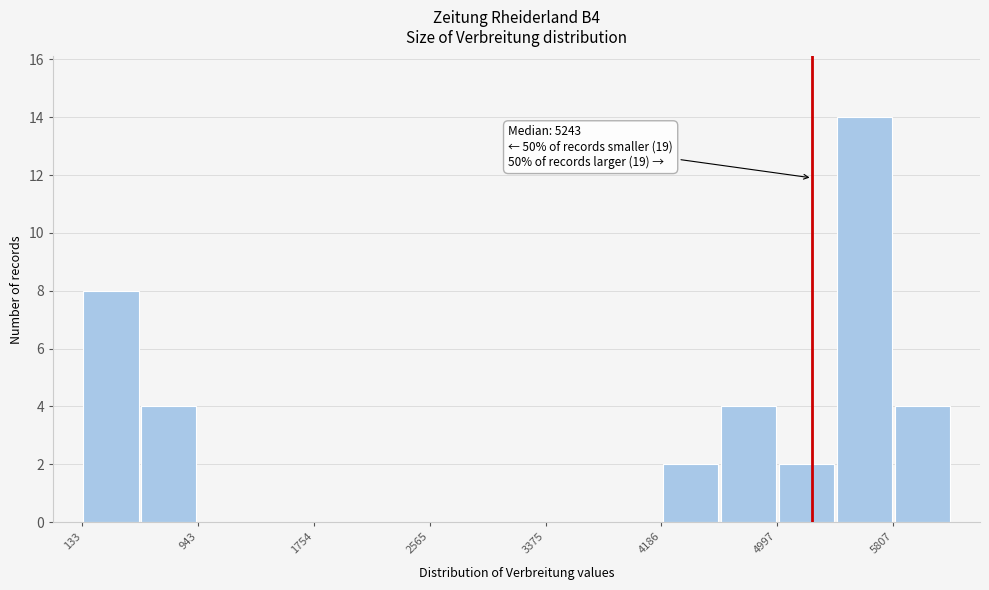

Which range on the x-axis has the tallest bar?

5400 to 5800